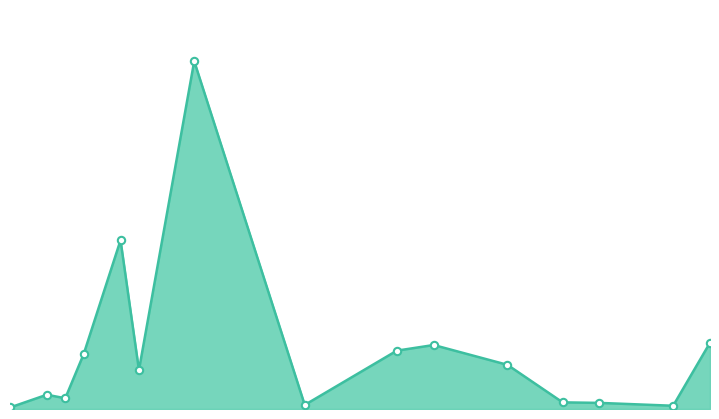

Does the chart have visible grid lines?

No